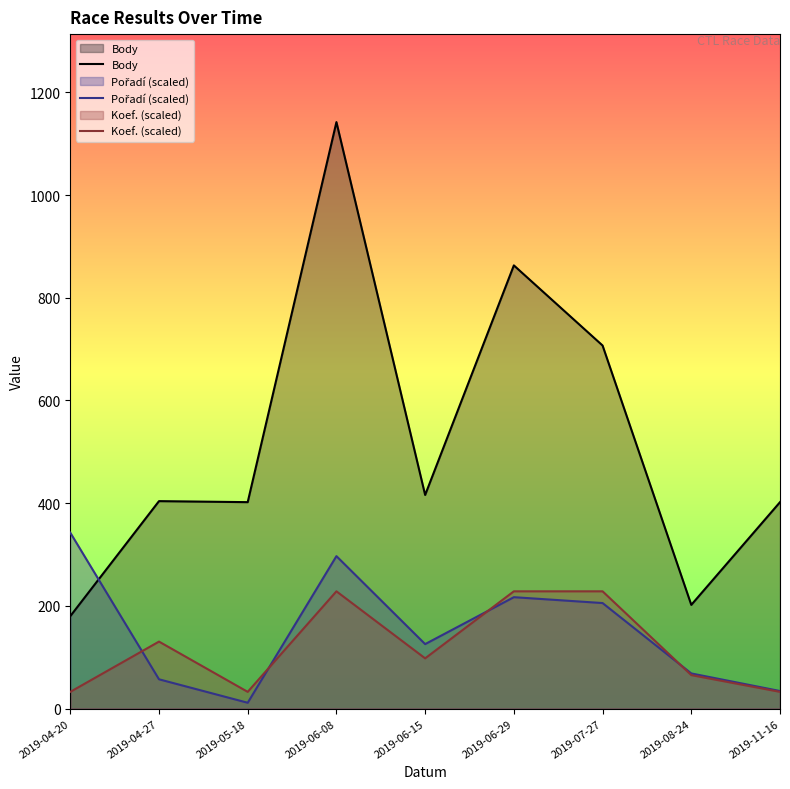

Which category has the lowest value across all series?

2019-05-18